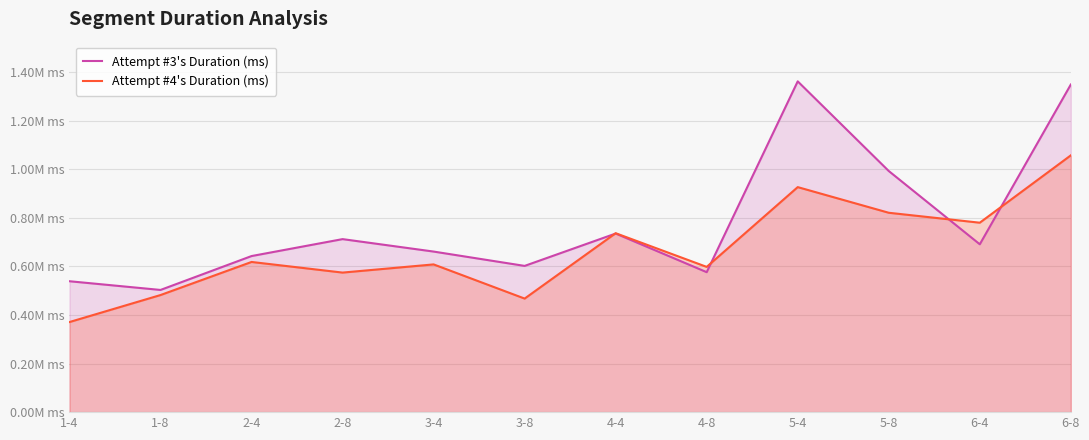

Reading right to left, extract all data points from this chart.

Attempt #3's Duration (ms): 1349178	691254	993007	1362225	576409	735505	602239	661270	712535	642797	503214	539080
Attempt #4's Duration (ms): 1057513	780147	821089	926694	598185	736891	467676	608404	574717	618490	482215	371056